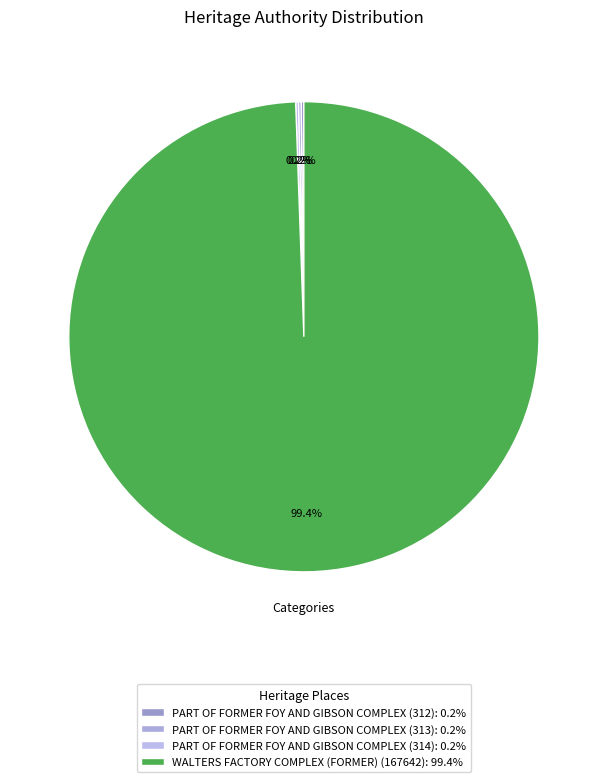

Does WALTERS FACTORY COMPLEX (FORMER) (167642) represent more than half of the total?

Yes